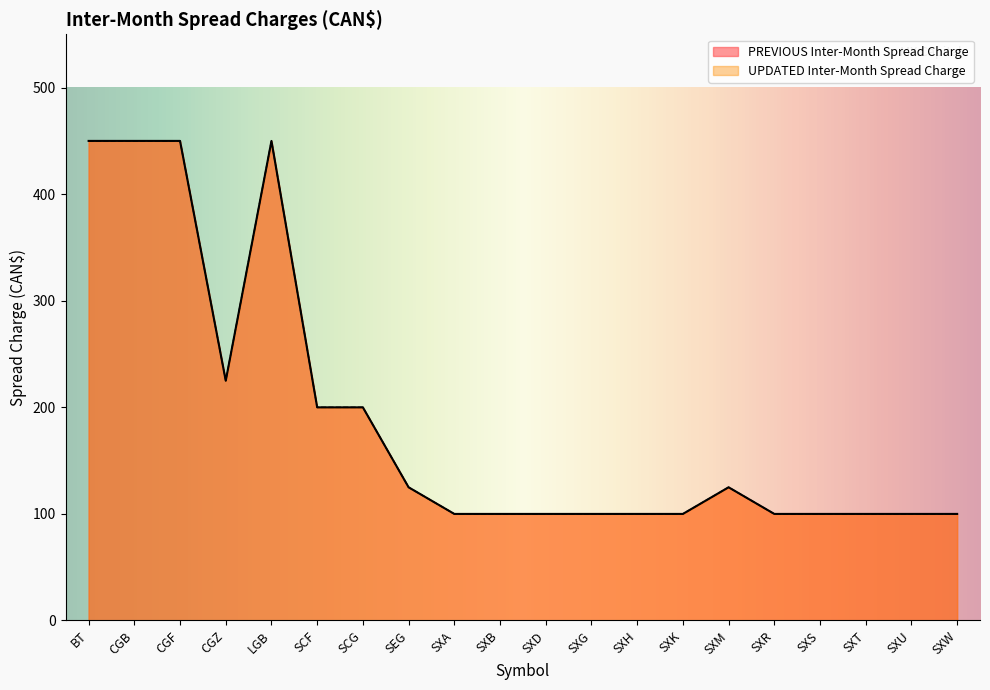

At how many categories does at least one series exceed 163?

7